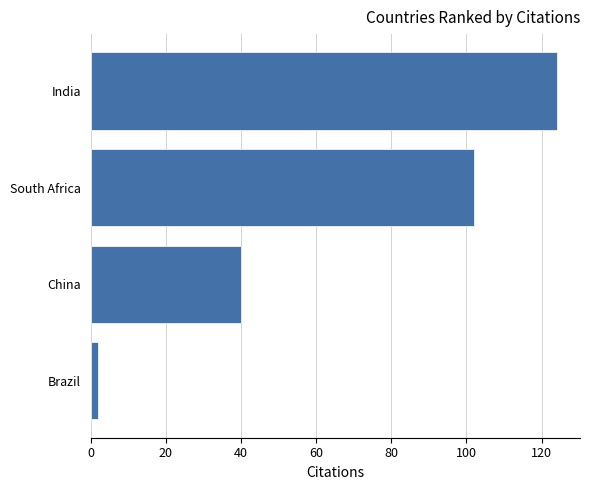

The value at India is 124. True or false?

True